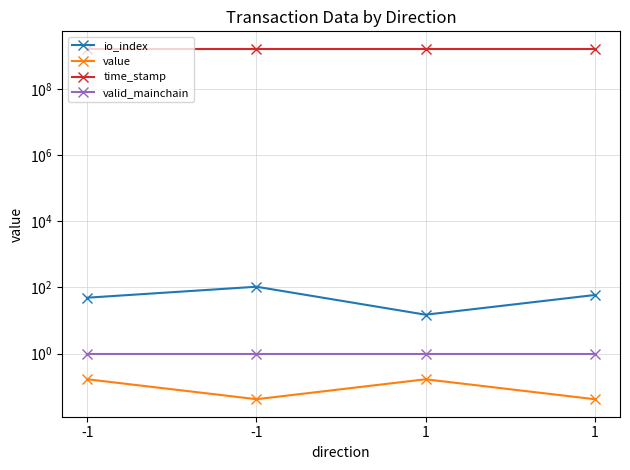

What is the maximum value for time_stamp?

1618151887.0